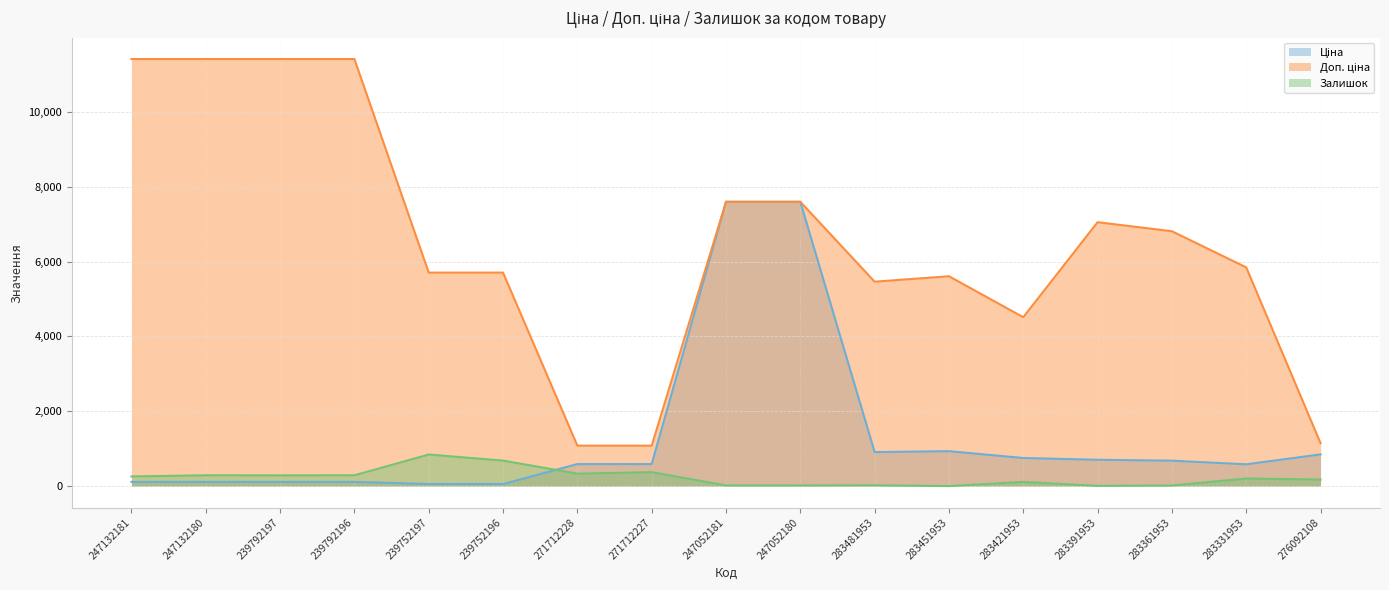

True or false: Доп. ціна and Залишок cross at least once.

False